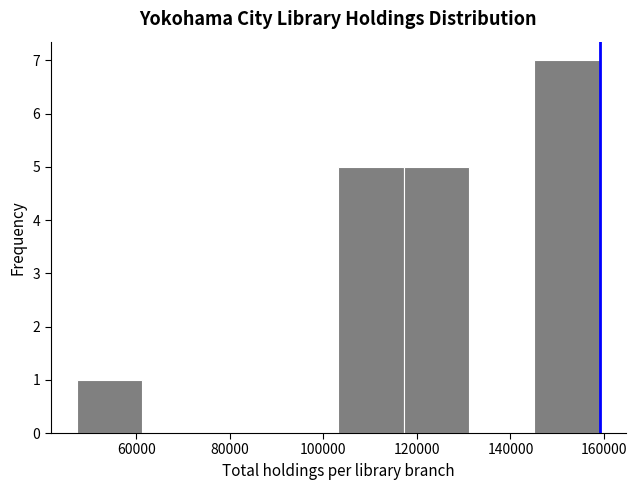

Reading left to right, transcribe this chart: for each bar, give the range it covers on the x-axis and its height. Neither the bar edges nor the heights are printed on the chart, so give them approximately, as read against the axes.

48000 to 62000: 1
62000 to 76000: 0
76000 to 90000: 0
90000 to 104000: 0
104000 to 118000: 5
118000 to 132000: 5
132000 to 146000: 0
146000 to 160000: 7